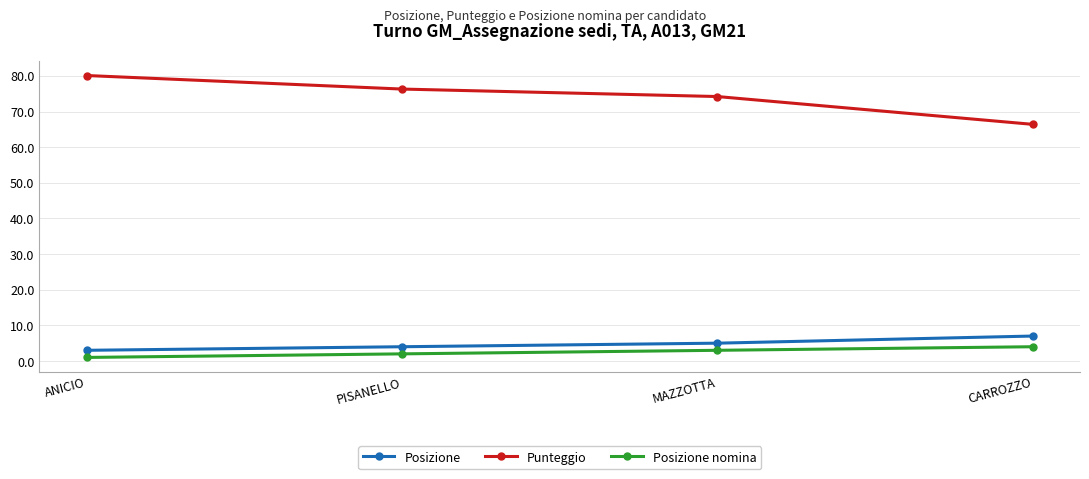

True or false: Posizione nomina and Posizione intersect in this chart.

False